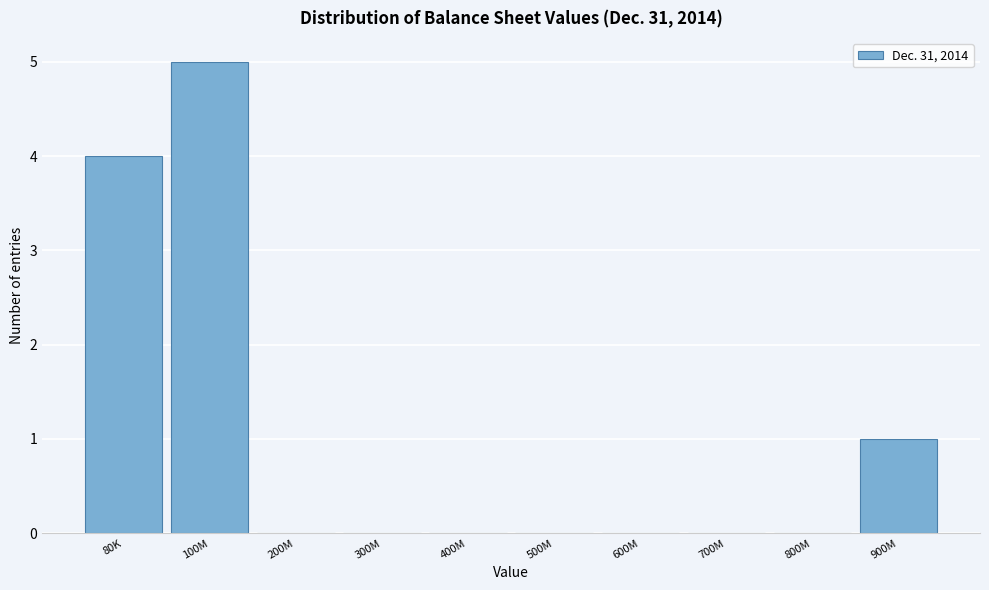

Reading left to right, list all the values displayed in this chart.

80K=4	100M=5	200M=0	300M=0	400M=0	500M=0	600M=0	700M=0	800M=0	900M=1